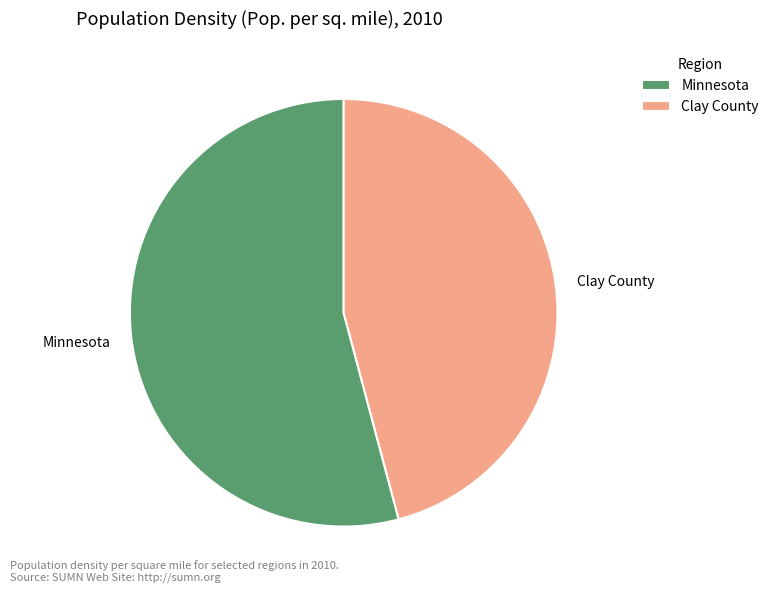

How many slices are in this pie chart?

2